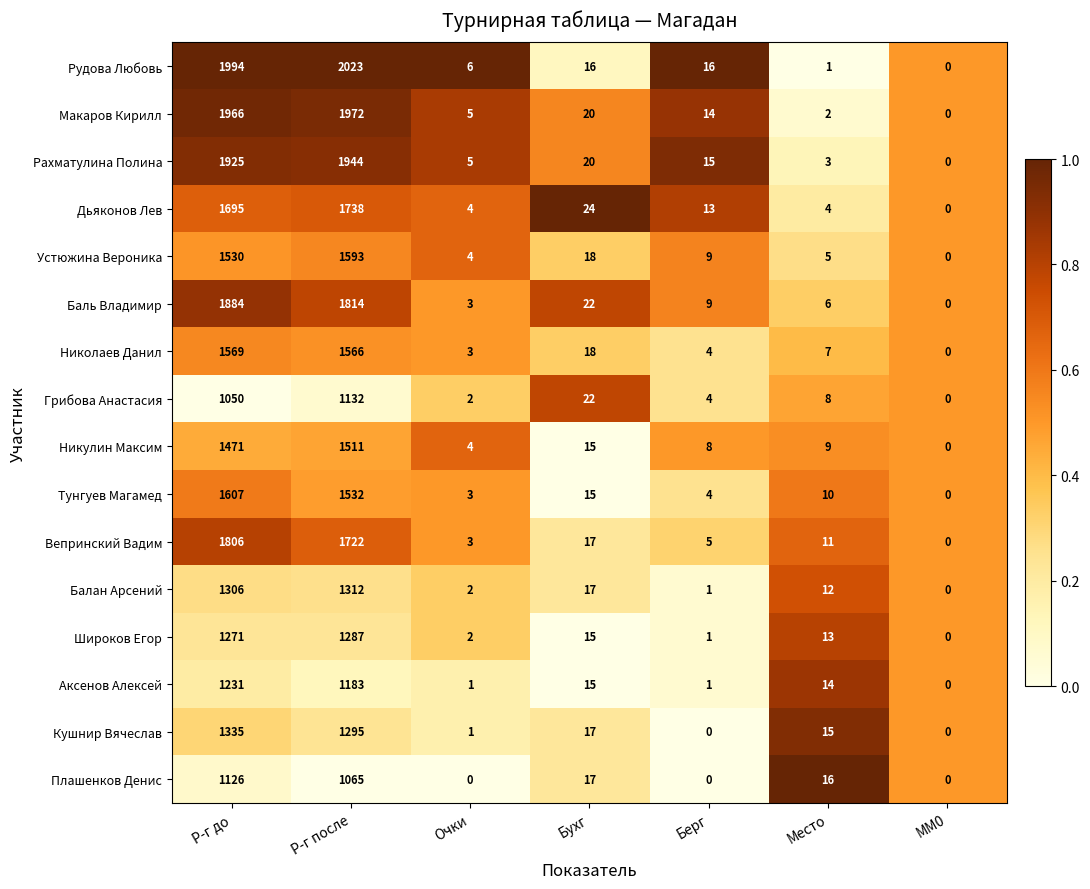

True or false: Вепринский Вадим has a value of 1806 at Р-г до.

True